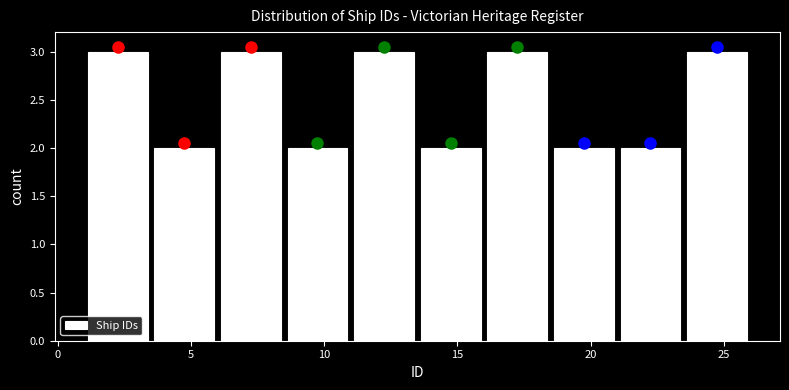

Reading left to right, list every bar in this chart as the range it spans on the x-axis followed by its height. The values are not printed on the chart, so give them approximately, as read against the axis.

1.0 to 3.5: 3
3.5 to 6.0: 2
6.0 to 8.5: 3
8.5 to 11.0: 2
11.0 to 13.5: 3
13.5 to 16.0: 2
16.0 to 18.5: 3
18.5 to 21.0: 2
21.0 to 23.5: 2
23.5 to 26.0: 3